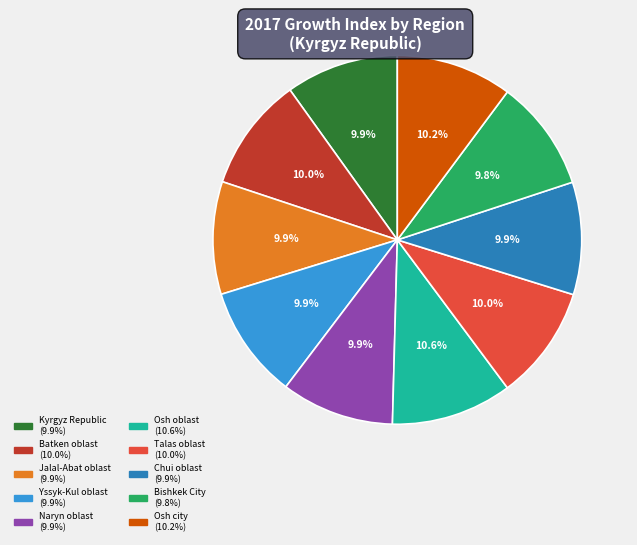

Does Naryn oblast account for over 50% of the chart?

No